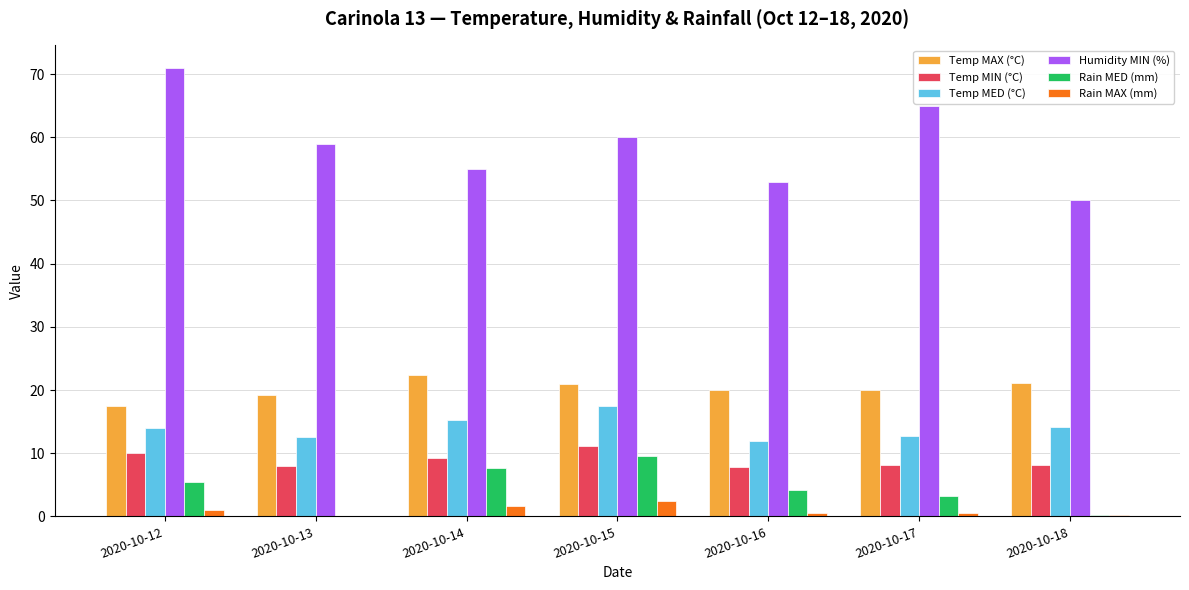

Which series has the largest range (max minus min)?

Humidity MIN (%)